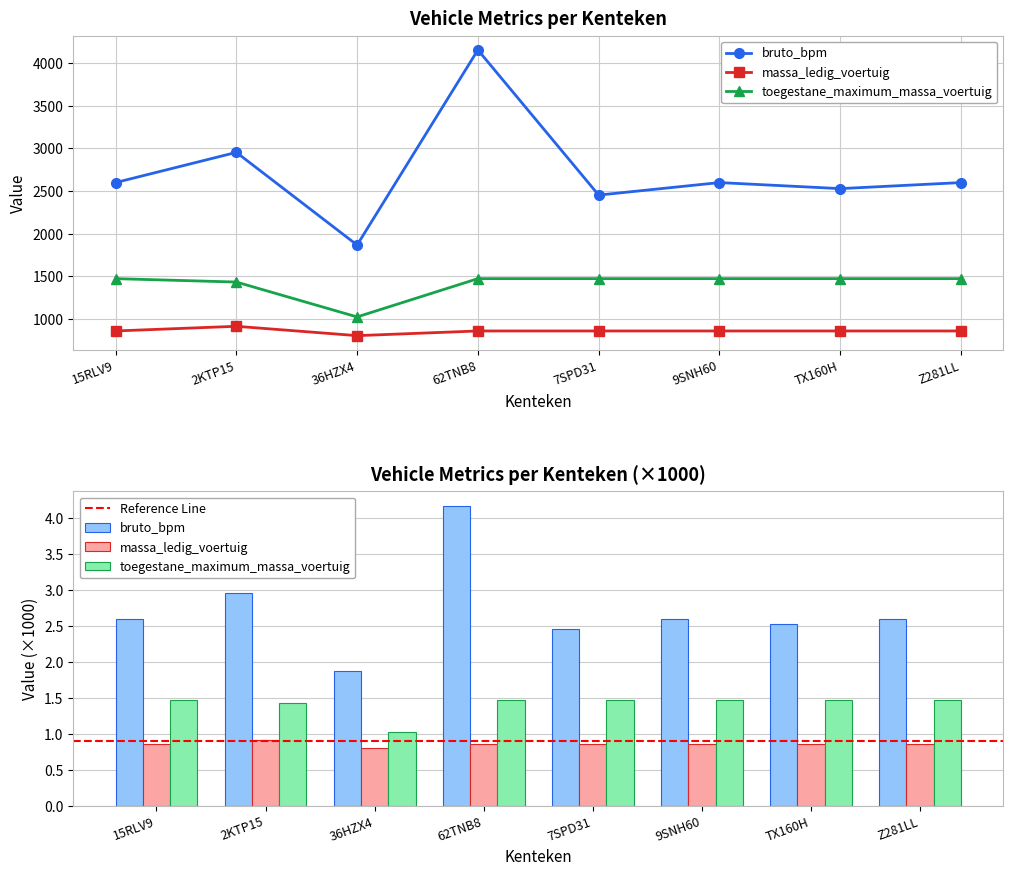

Does the chart contain any negative values?

No